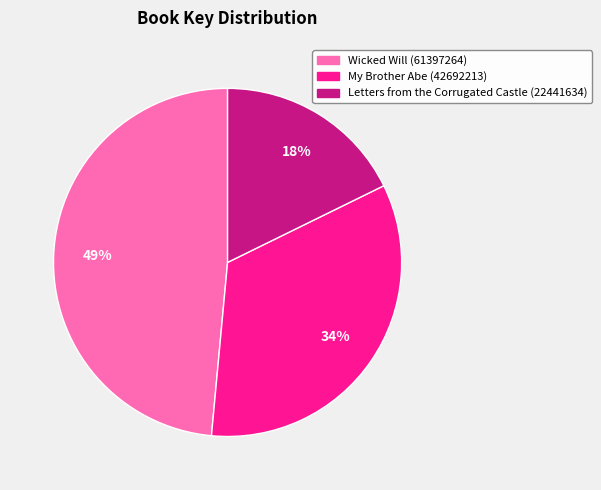

Which slice is the smallest?

Letters from the Corrugated Castle (22441634)